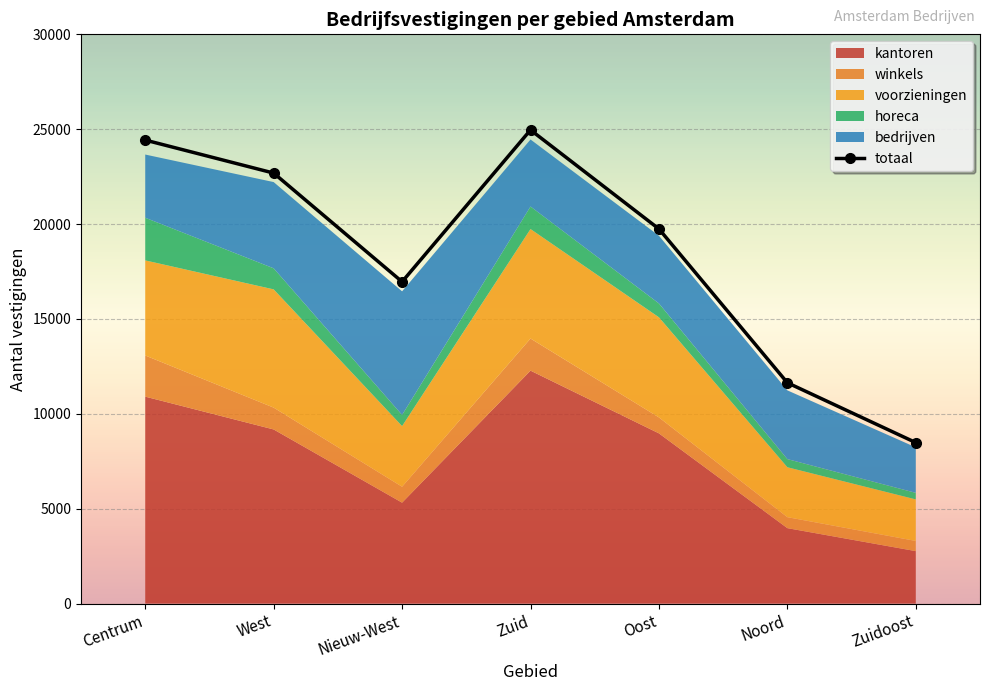

Which has a higher value, Oost or Zuidoost?

Oost